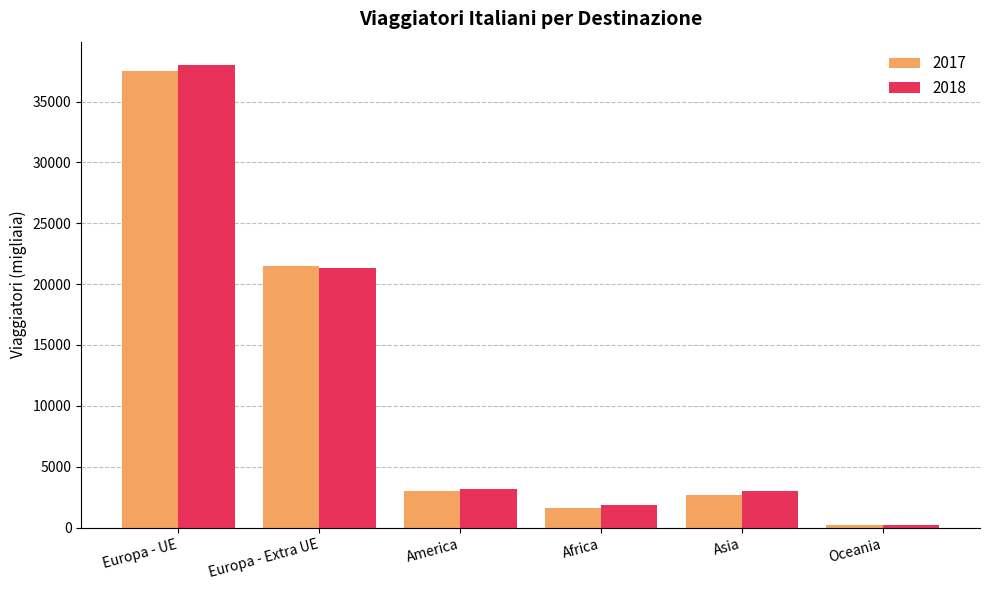

At which category is the sum across all series the highest?

Europa - UE